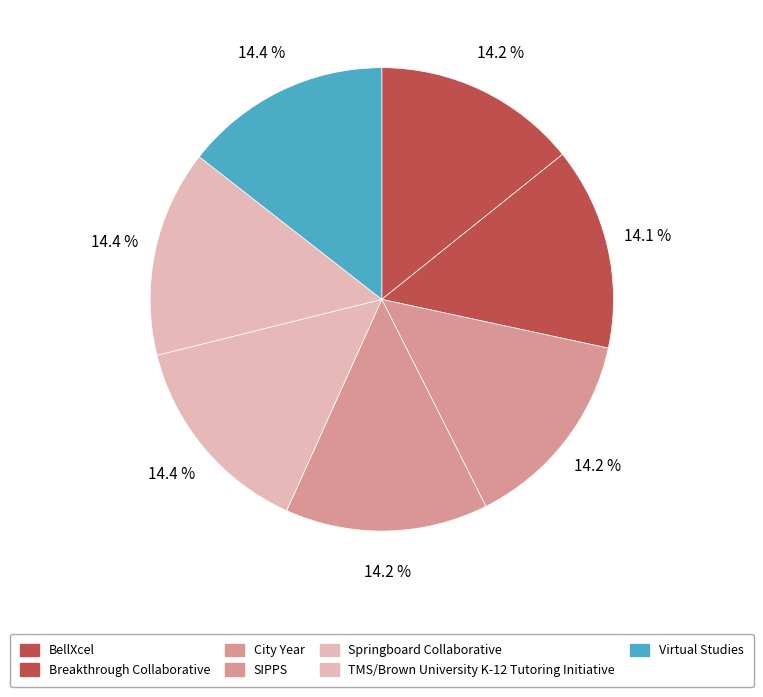

How many segments does this pie chart have?

7